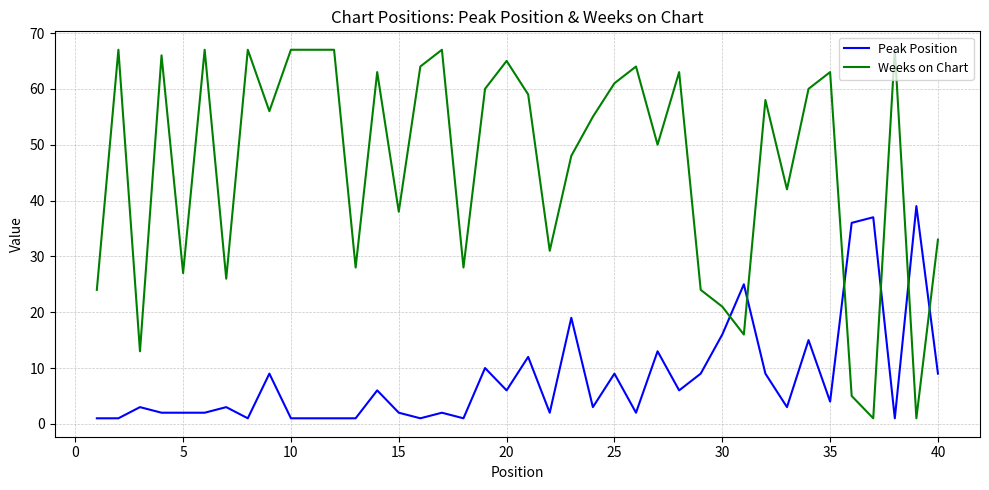

Which series has the largest total across all categories?

Weeks on Chart